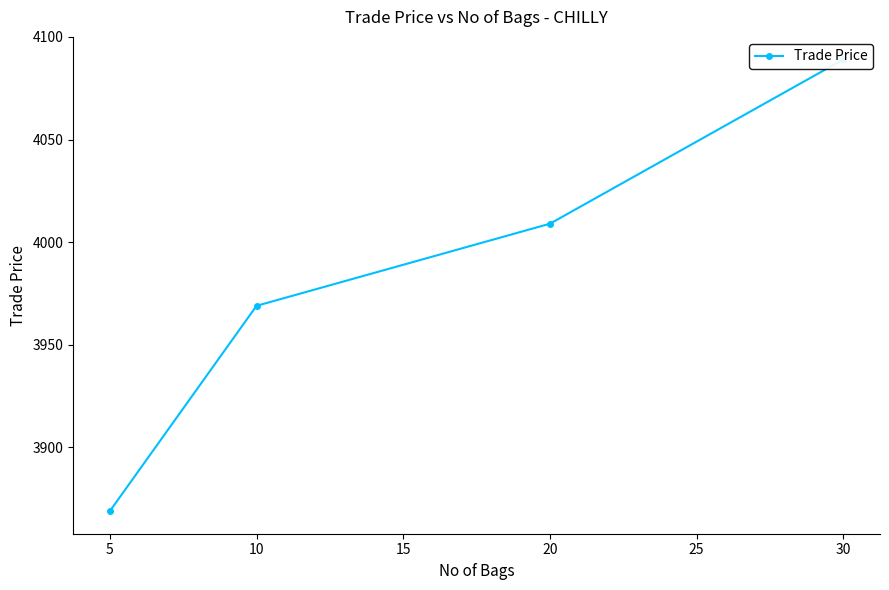

What is the value of the 2nd point from the left?

3969